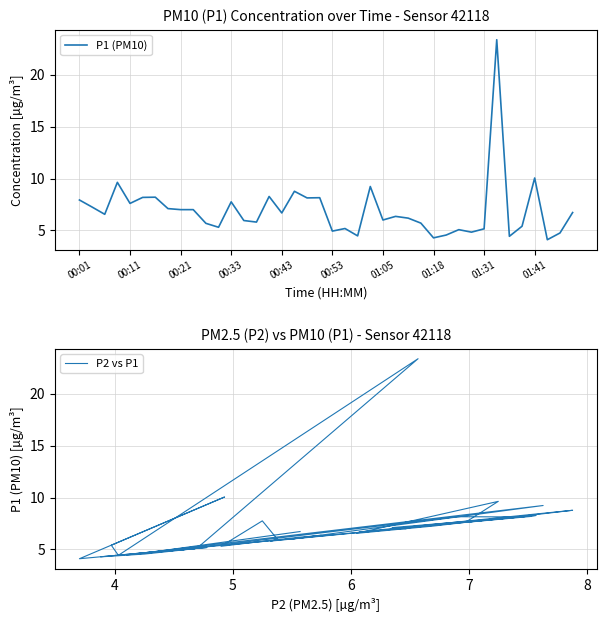

The P1 (PM10) series shows 11.2 at 00:43. True or false?

False